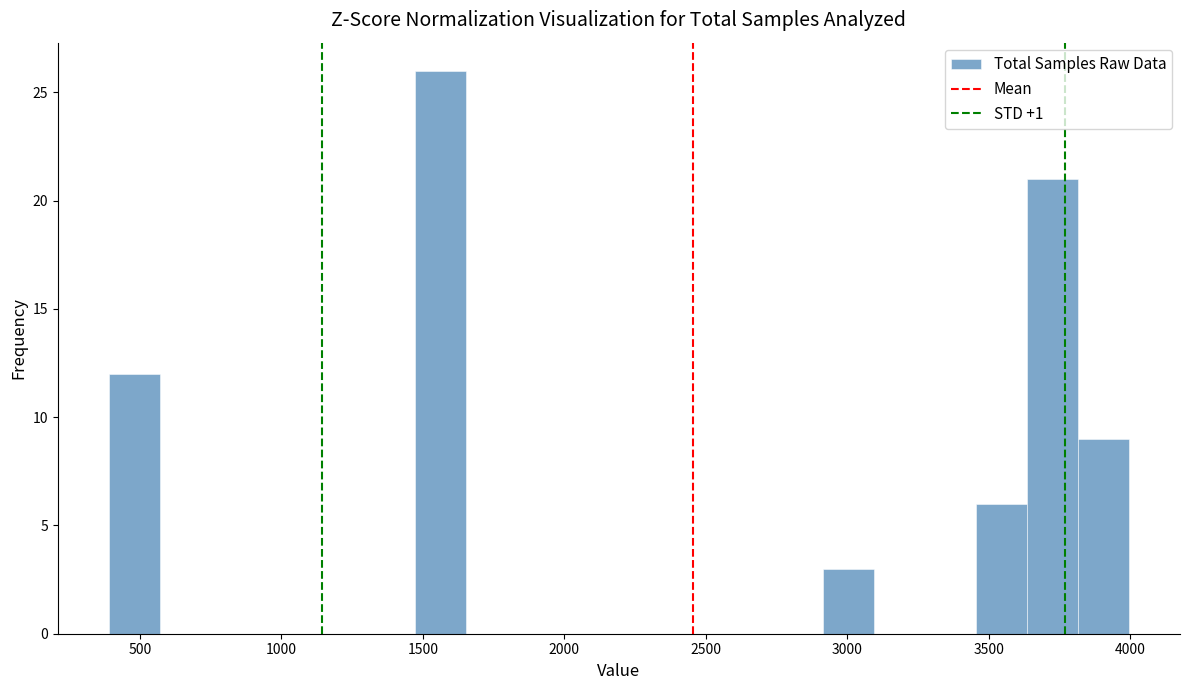

Around what value on the x-axis is the tallest bar? Give the approximate position of its centre, as read against the axis.

1550